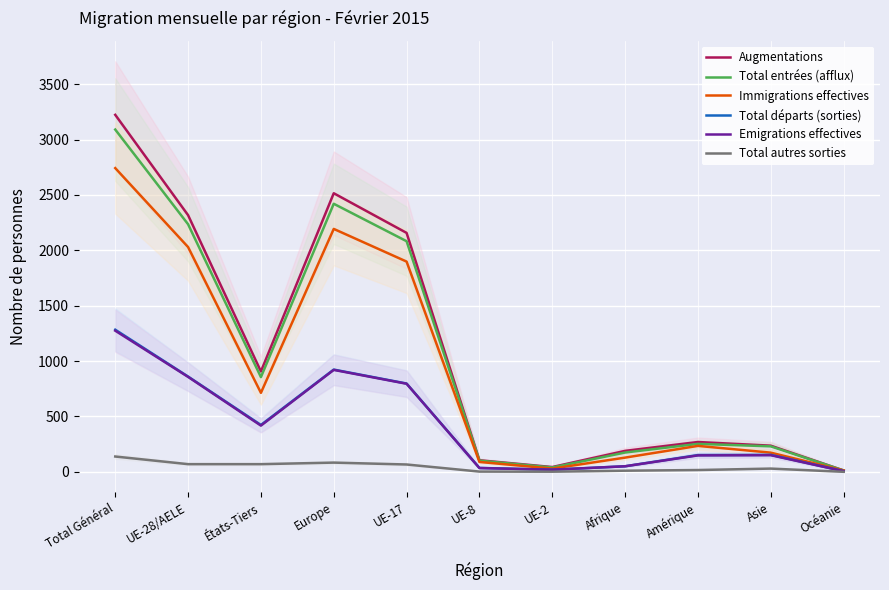

List the labels in order of Total entrées (afflux) value, largest first.

Total Général, Europe, UE-28/AELE, UE-17, États-Tiers, Amérique, Asie, Afrique, UE-8, UE-2, Océanie